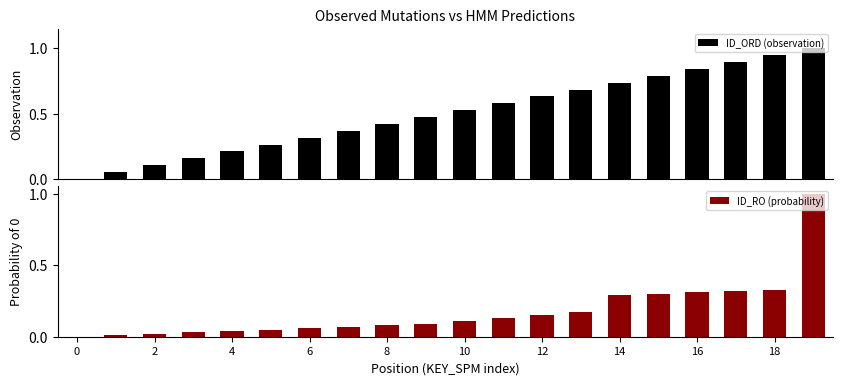

What is the label of the 20th bar from the left?

19